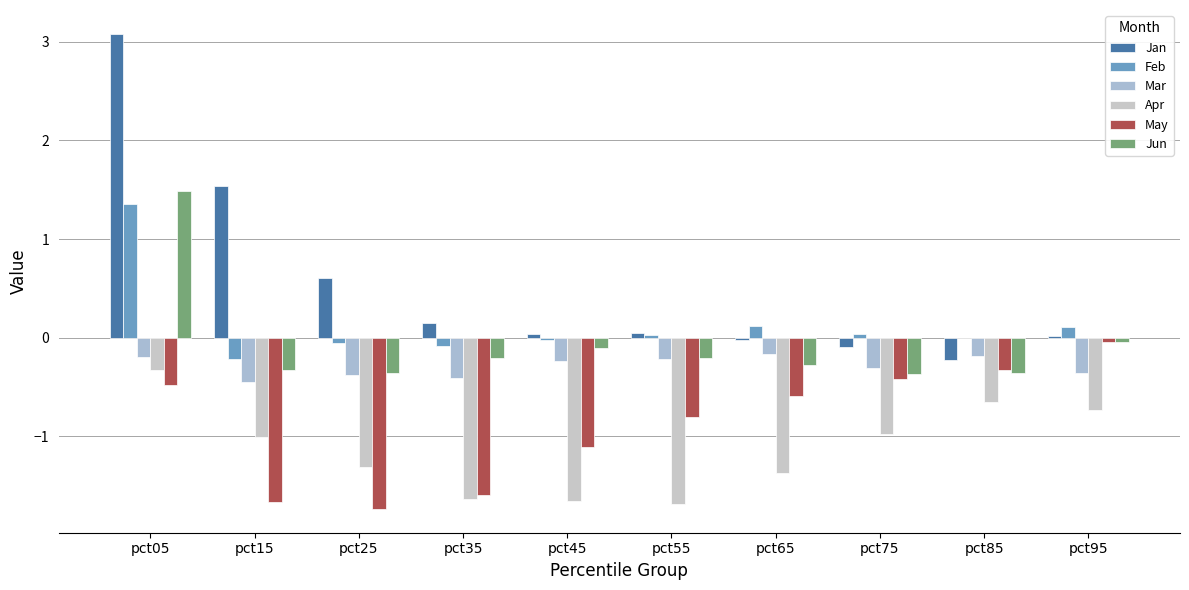

What is the average value of the Mar series?

-0.3